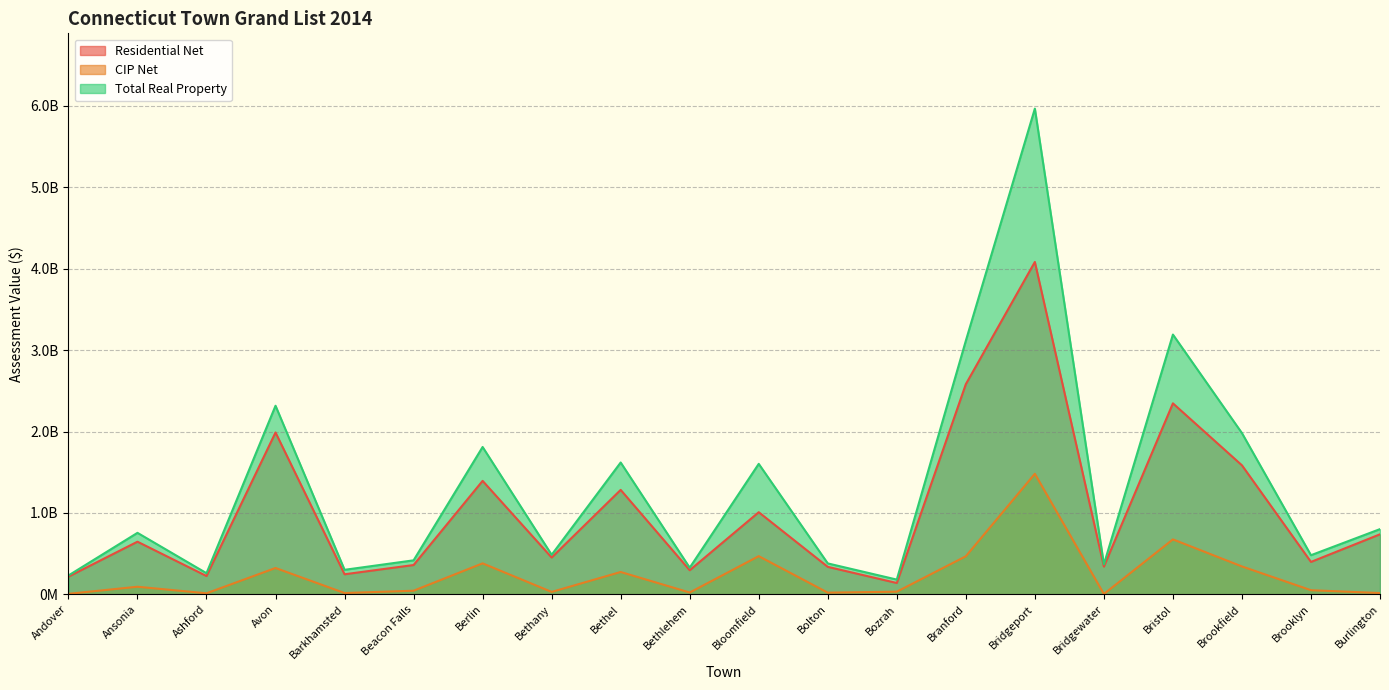

What is the difference between the maximum and minimum values in the Total Real Property series?

5784856655